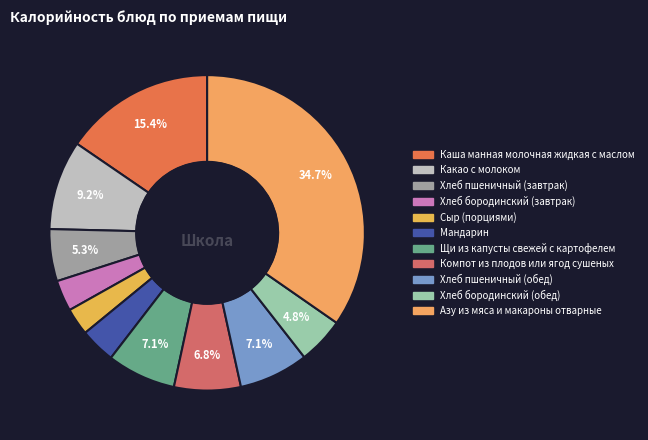

How many segments does this pie chart have?

11